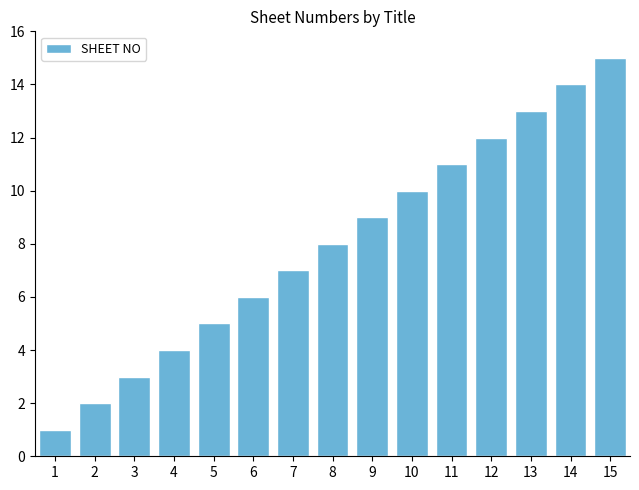

Reading right to left, extract all data points from this chart.

15	14	13	12	11	10	9	8	7	6	5	4	3	2	1